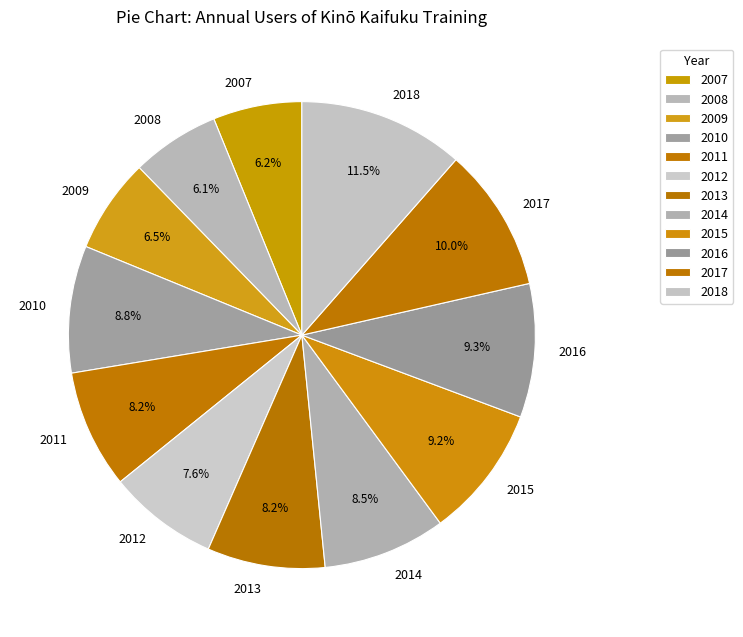

True or false: 2008 accounts for 12% of the total.

False